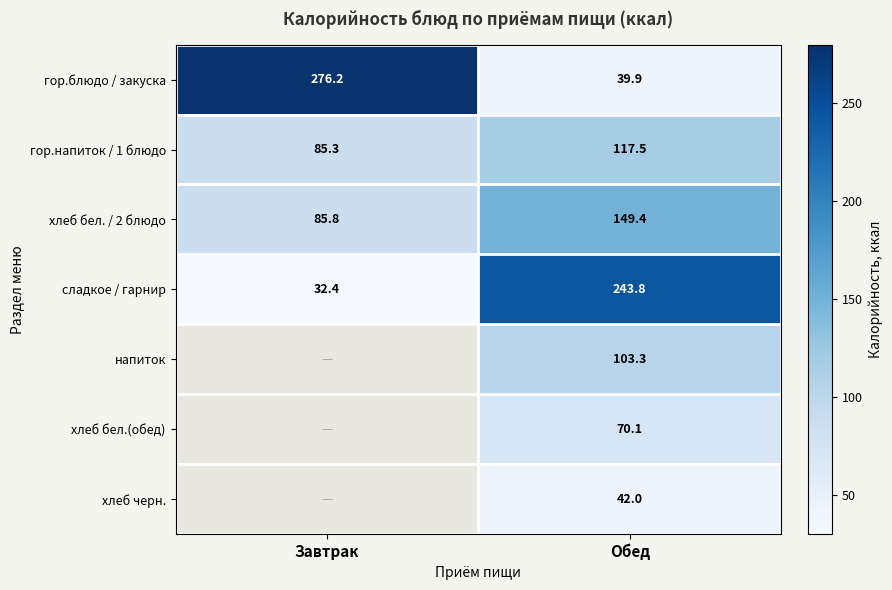

Which category has the lowest value in the гор.напиток / 1 блюдо series?

Завтрак